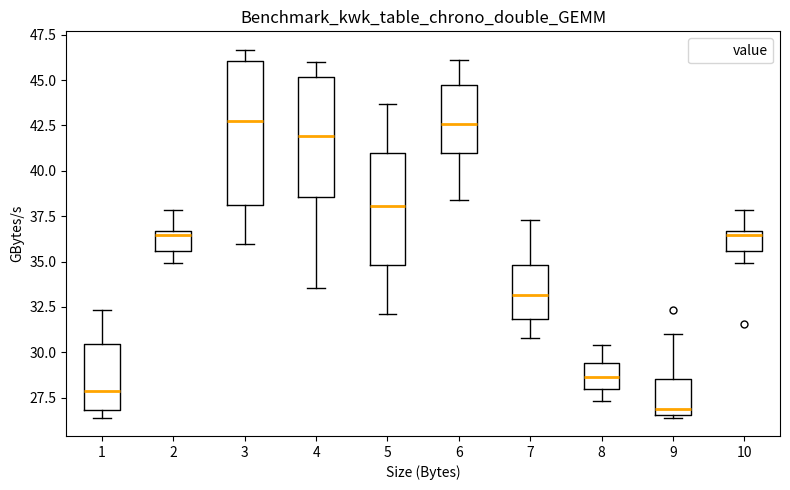

Where is the upper edge of the box at x = 3 on the y-axis? The values are not printed on the chart, so give them approximately, as read against the axis.

46.0